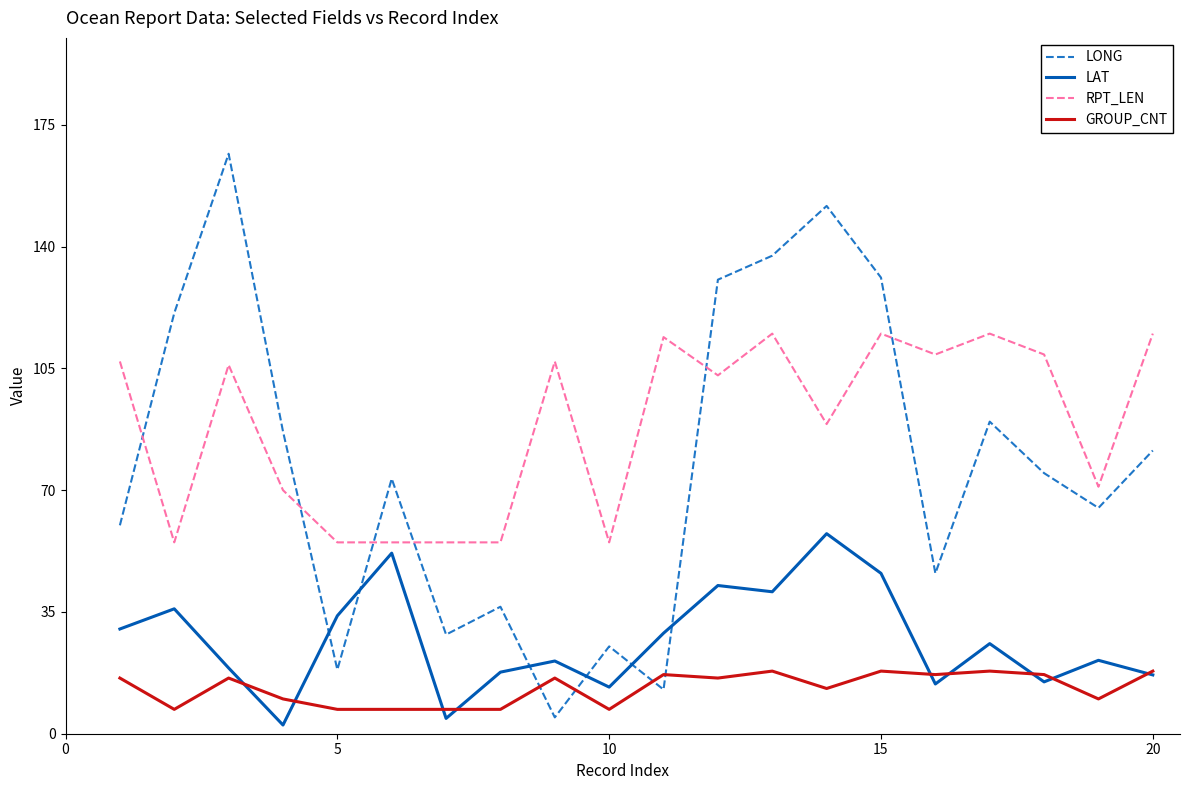

True or false: LONG and LAT cross at least once.

True